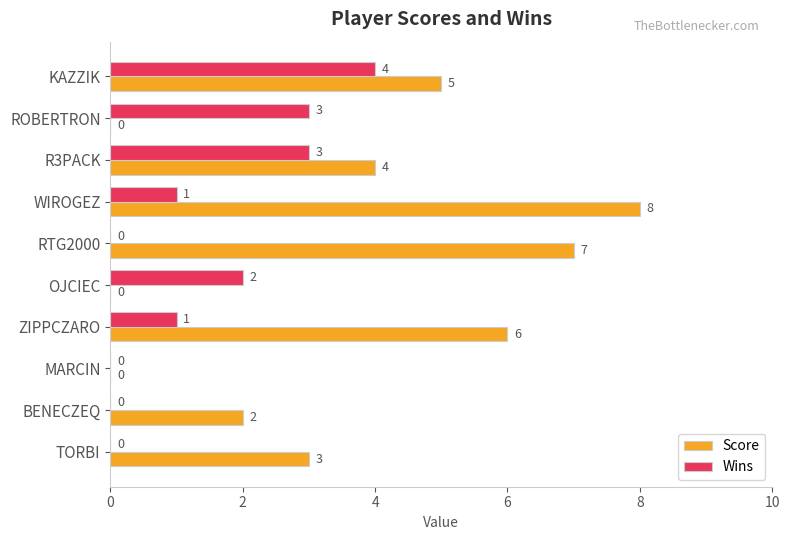

Count the Score values in the range 0 to 6.

8